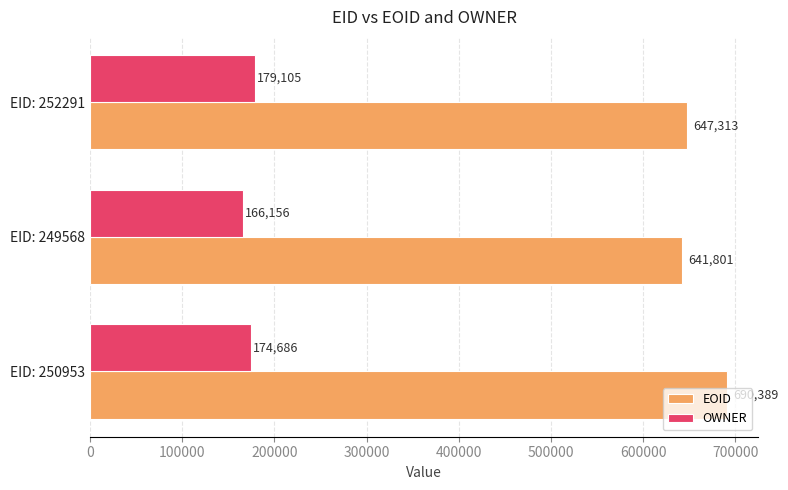

What is the sum of all EOID values?

1979503